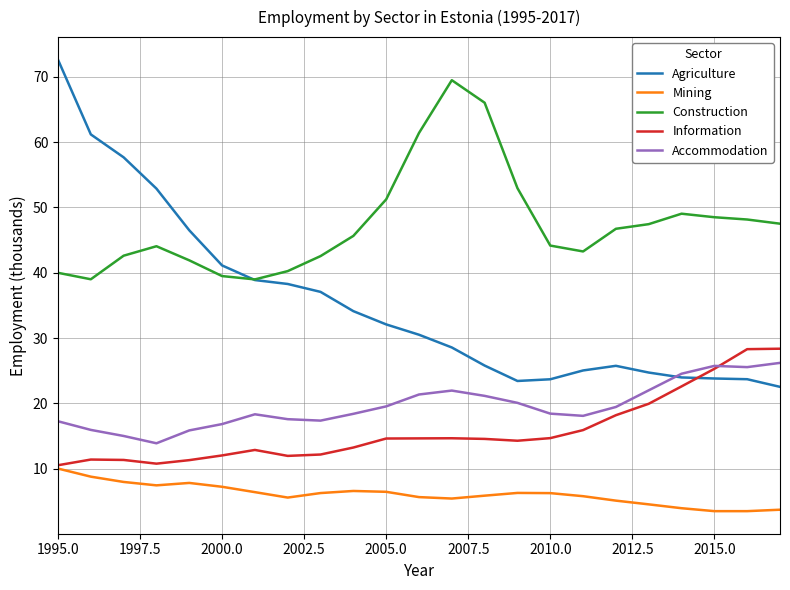

What is the maximum value for Agriculture?

72.6